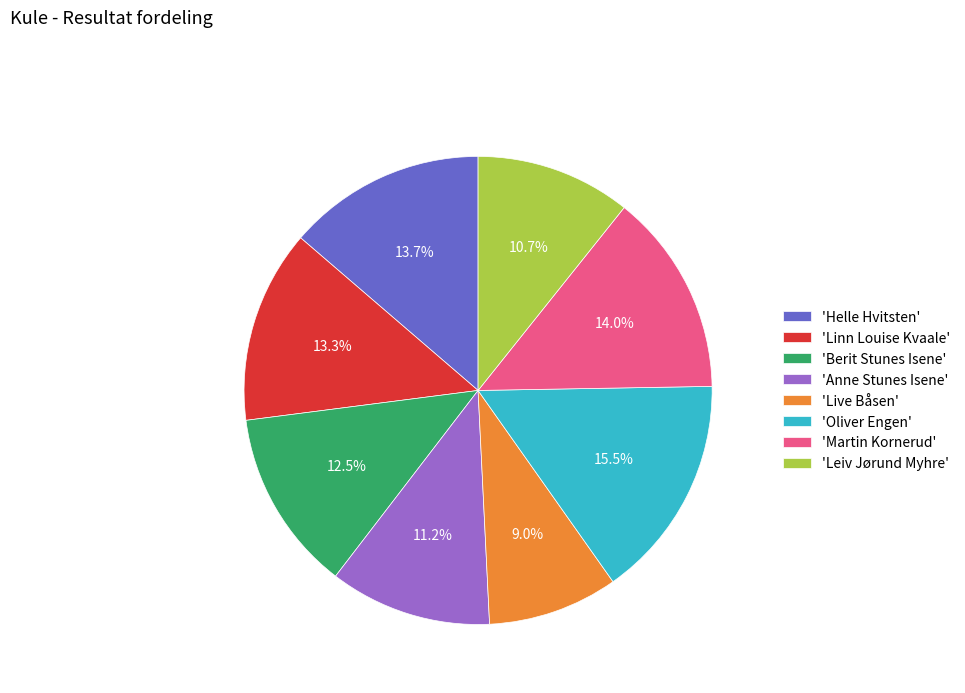

Which slice is the smallest?

'Live Båsen'